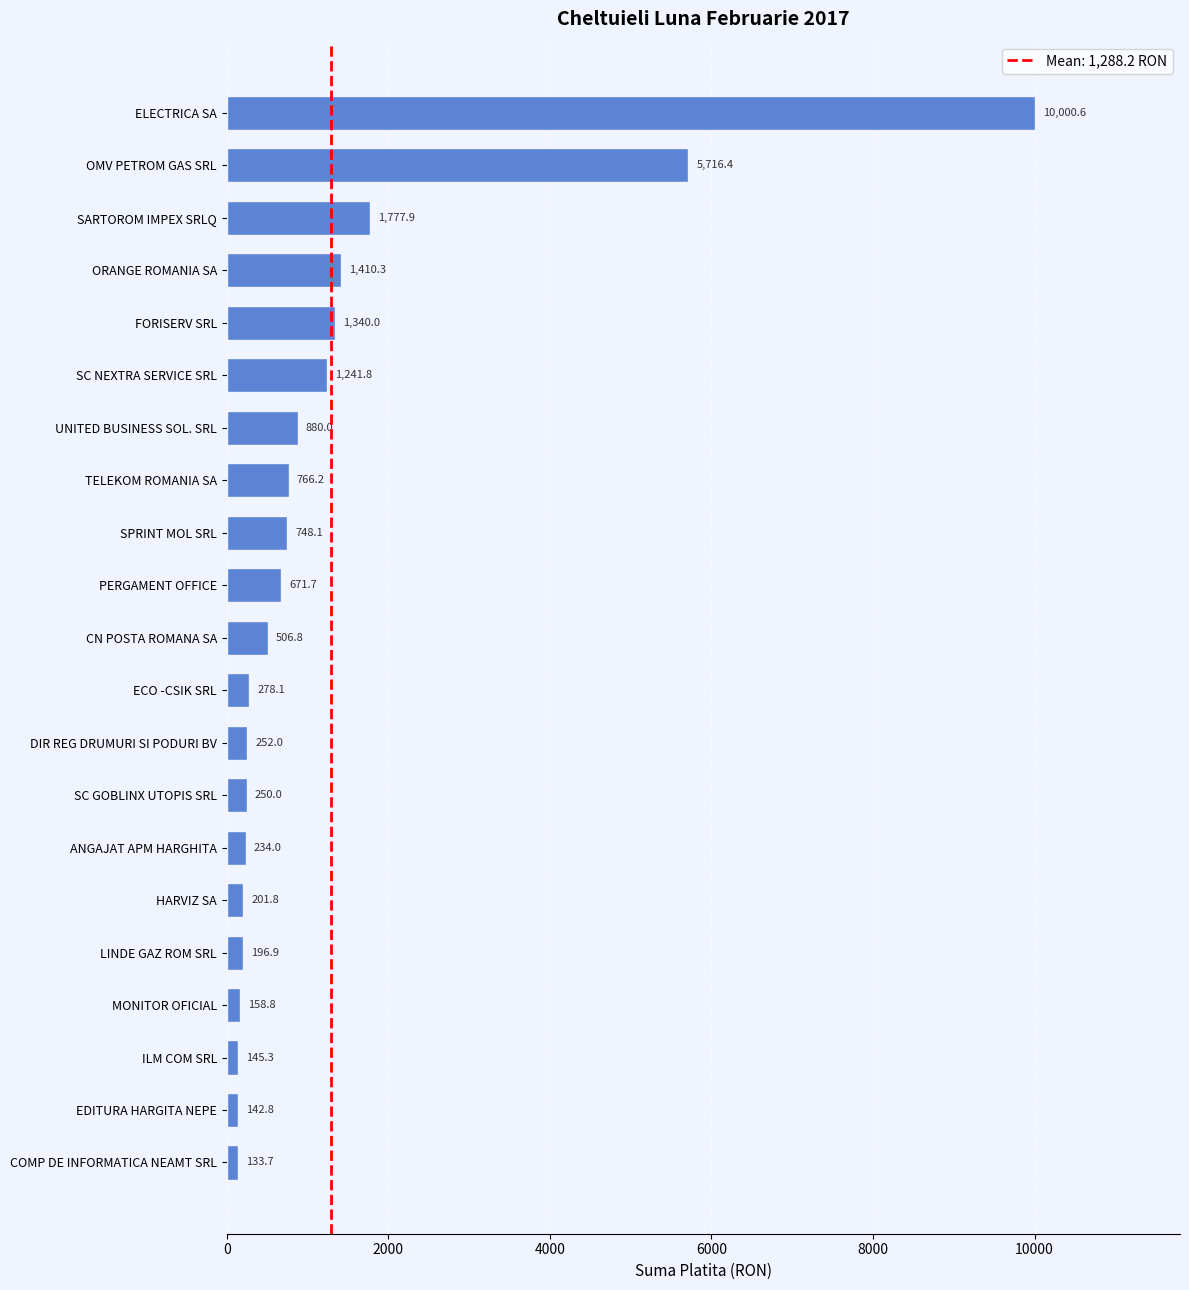

At which category does the chart reach its peak across all series?

ELECTRICA SA